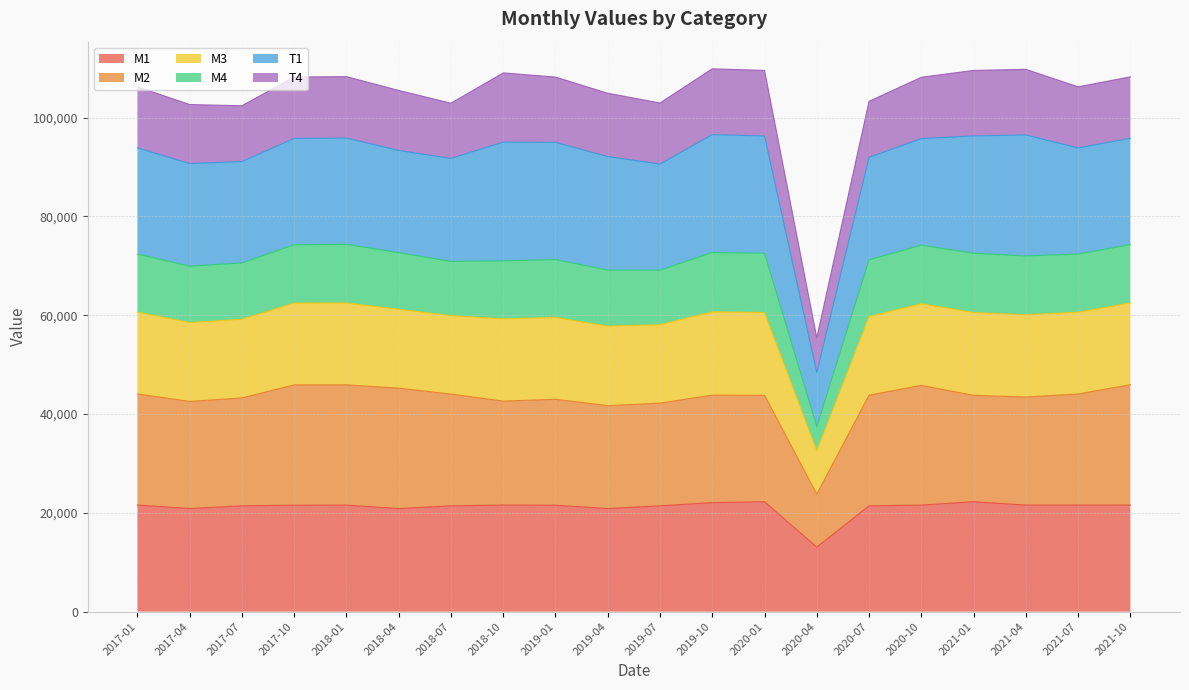

Where does the M1 series first go above 21556?

2017-01